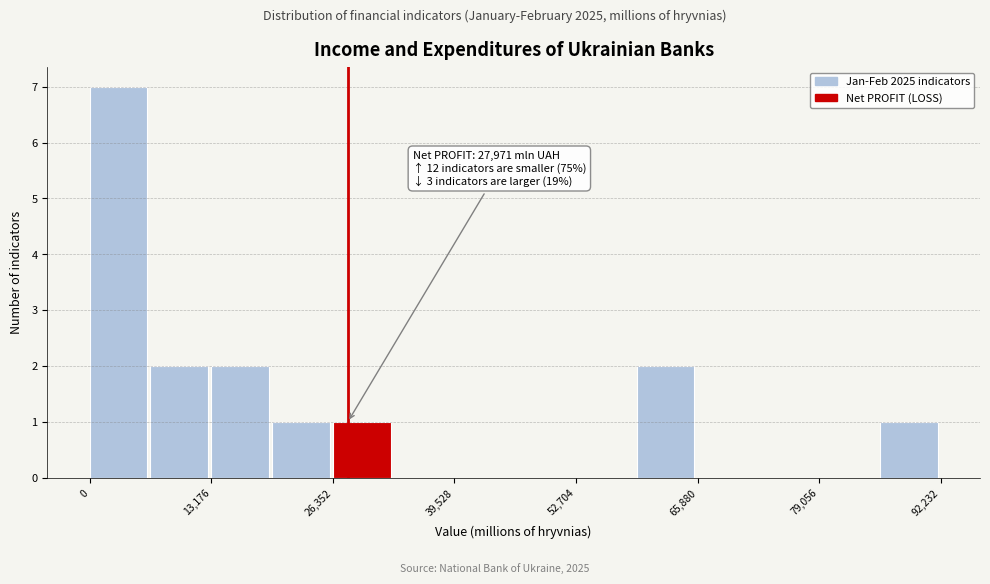

Read against the x-axis, roughly where is the centre of the tallest bar?

4000